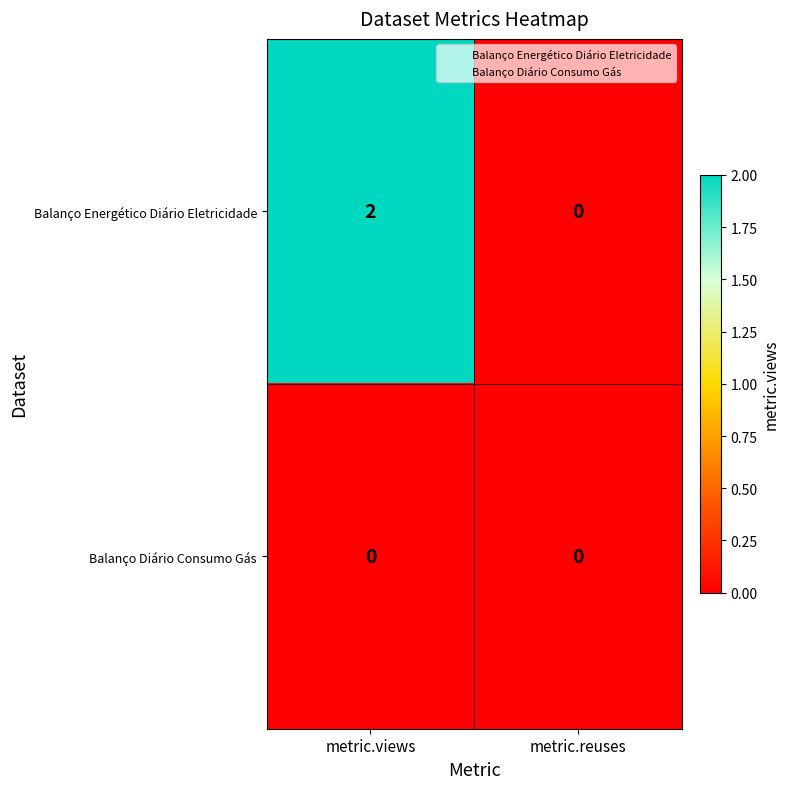

The value of Balanço Energético Diário Eletricidade at metric.reuses is -1. True or false?

False